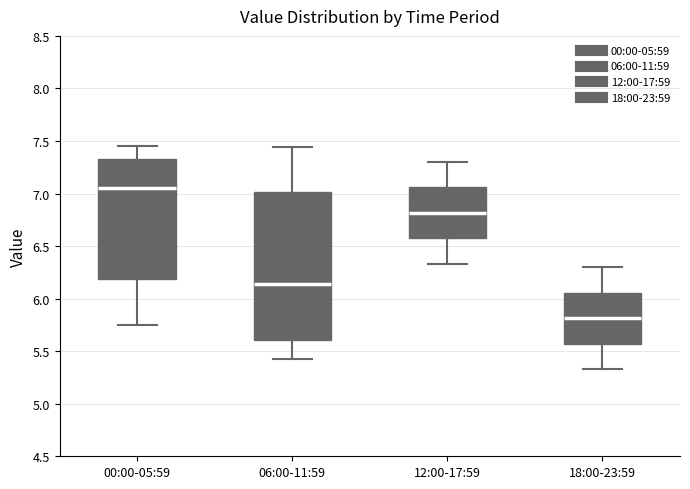

Which box has the highest median line?

00:00-05:59